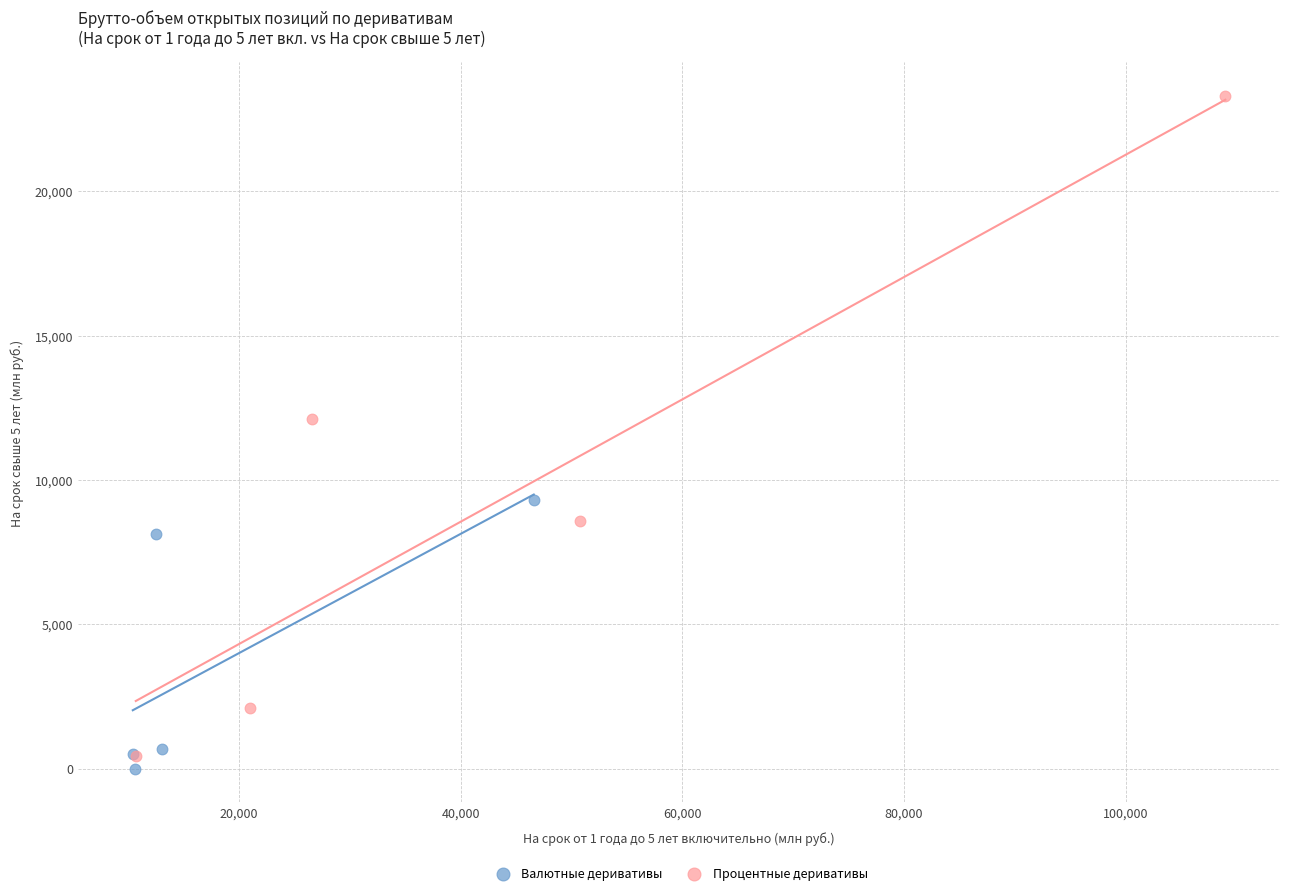

Which series contains the highest Y value?

Процентные деривативы